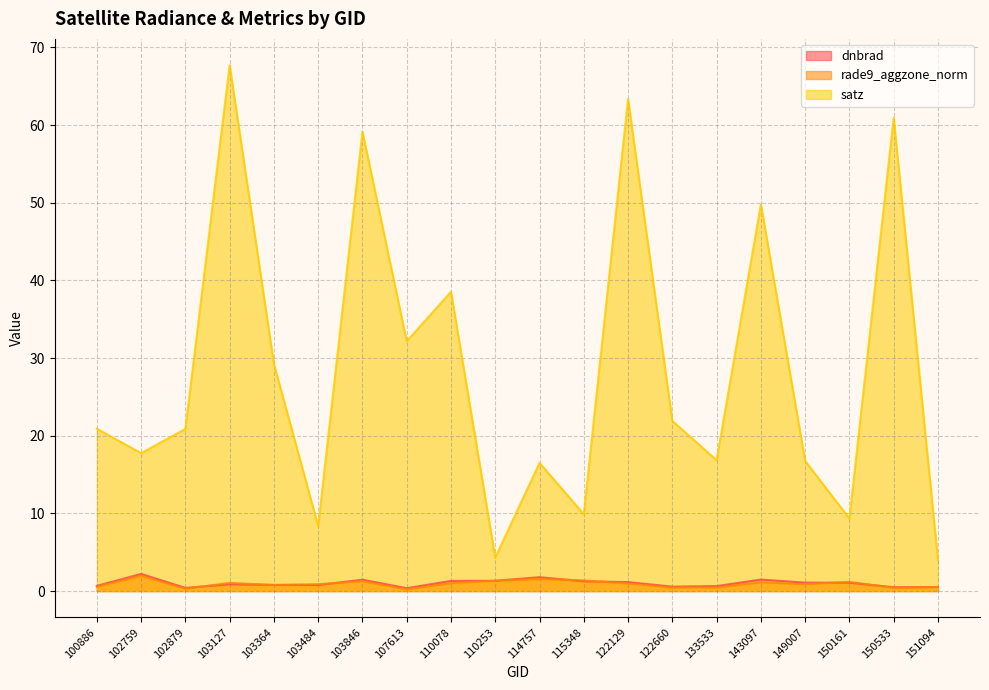

True or false: dnbrad has a value of 1.5 at 143097.

True